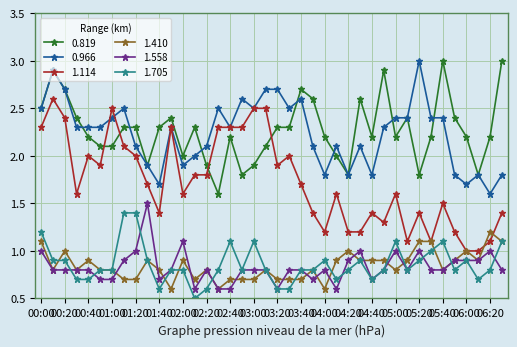

What is the highest value of the 0.966 series?

3.0